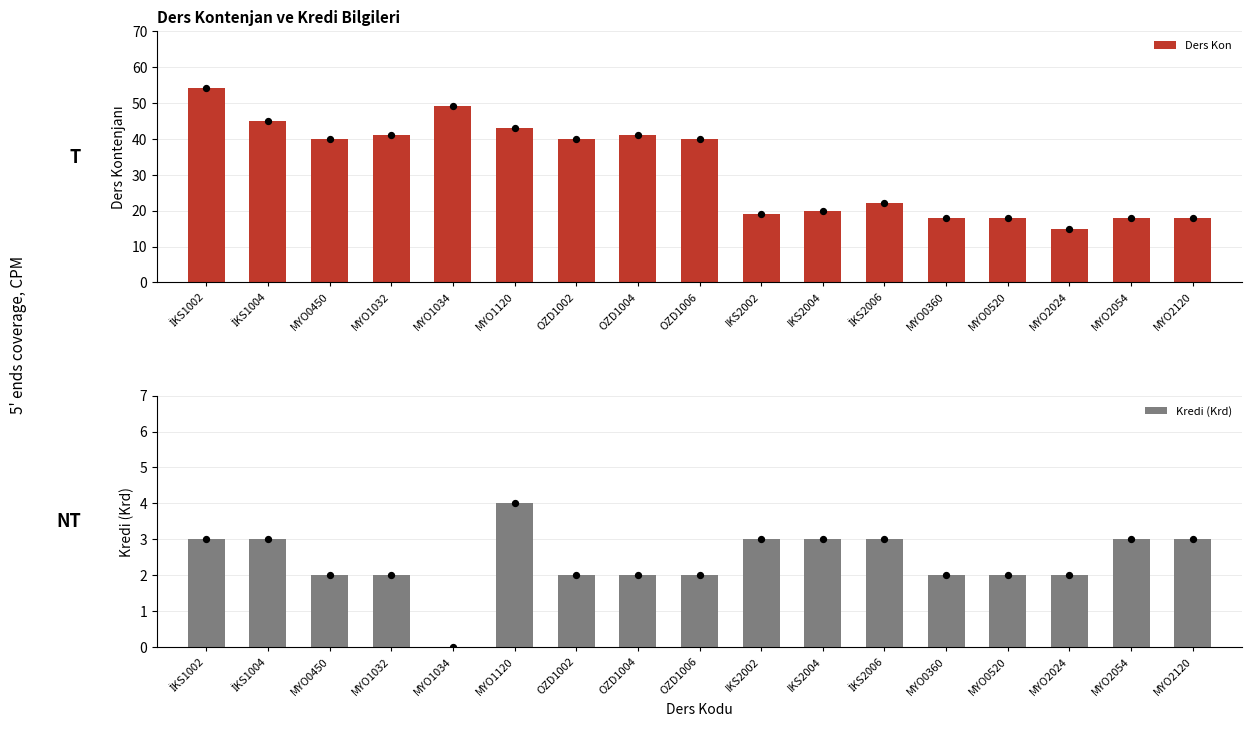

Which series contains the lowest Y value?

Kredi (Krd)